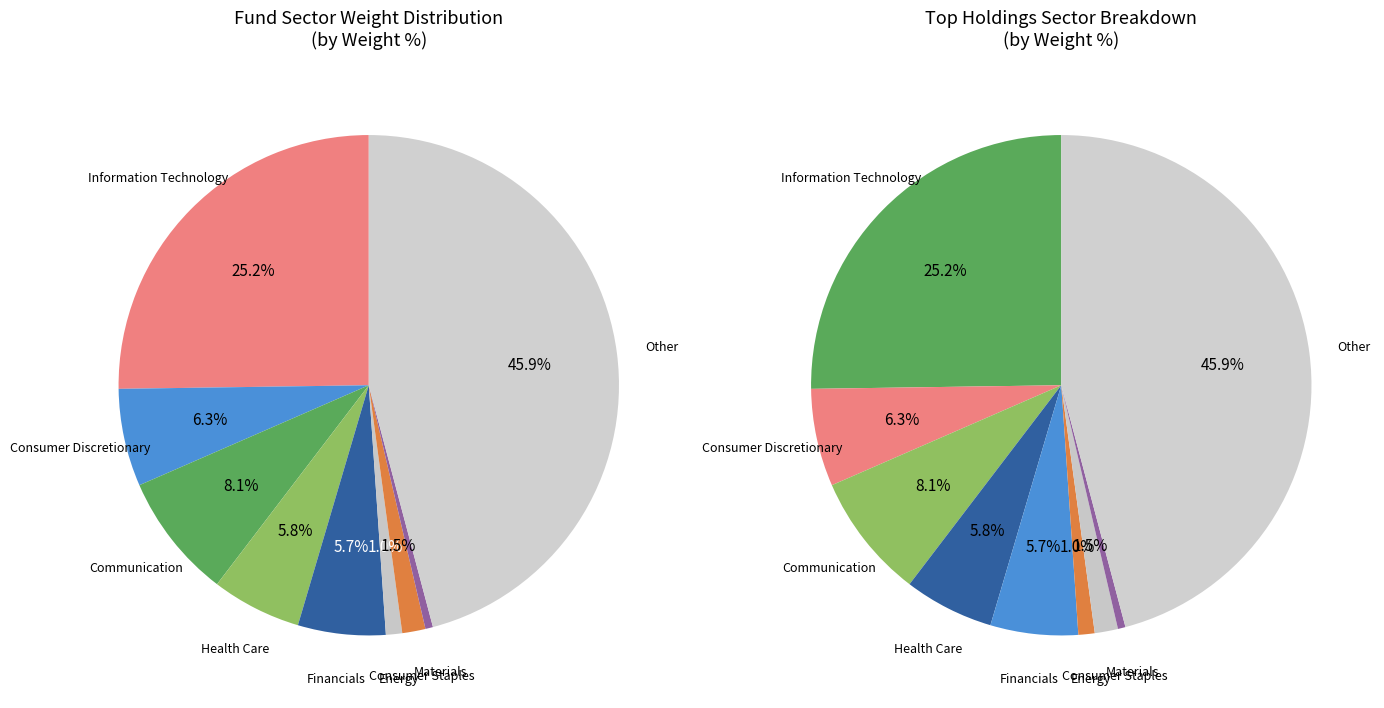

To the nearest percent, what is the average slice percentage?

11%